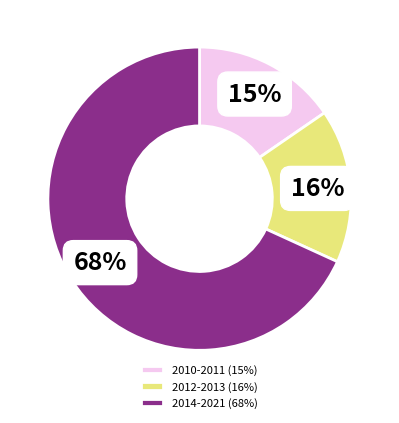

Between 2014-2021 (68%) and 2012-2013 (16%), which is larger?

2014-2021 (68%)